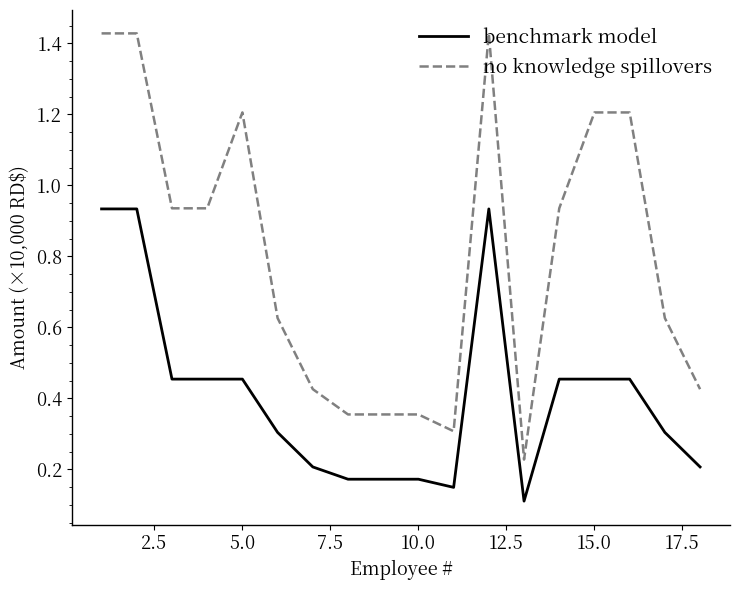

Which series has the largest range (max minus min)?

no knowledge spillovers